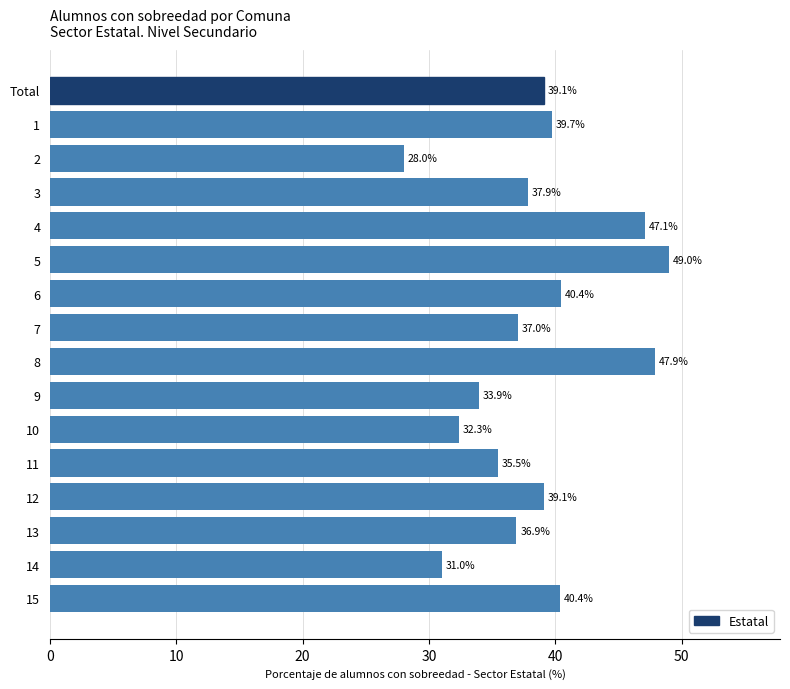

How many bars are there in total?

16